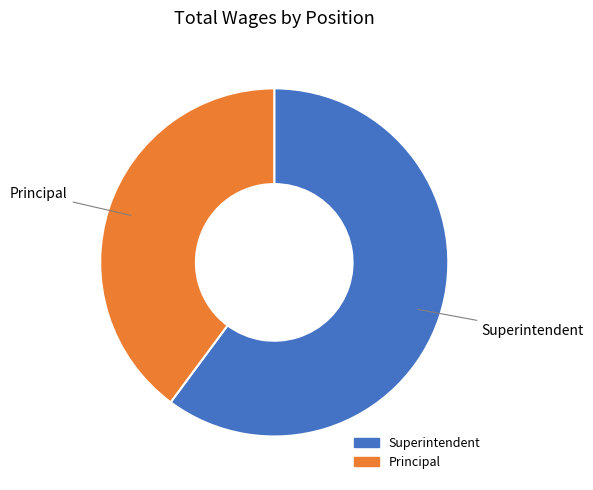

Between Superintendent and Principal, which is larger?

Superintendent